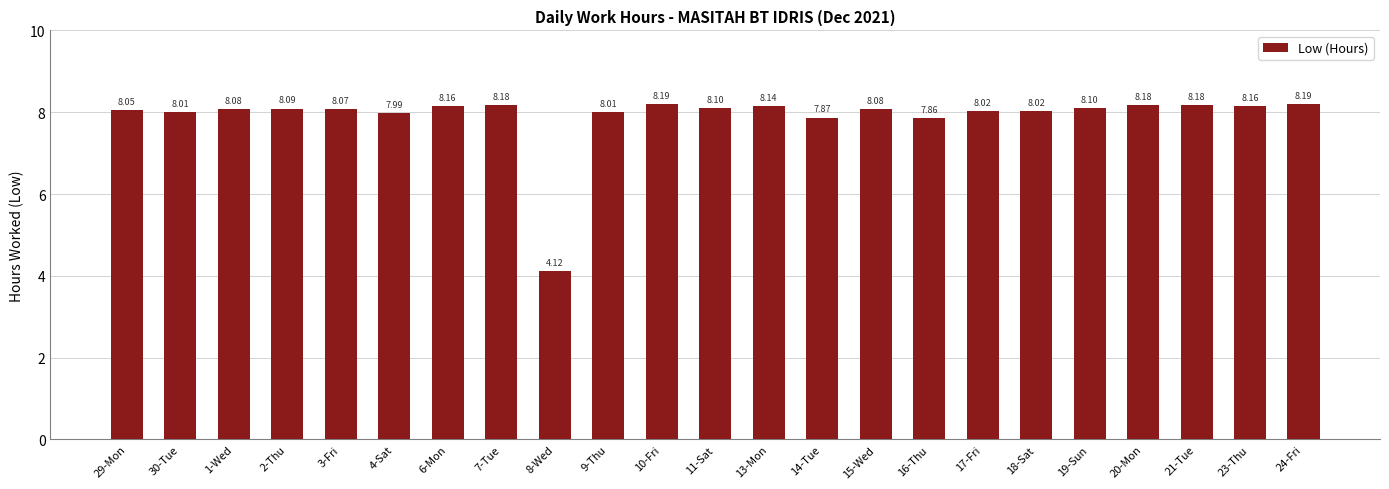

Is it true that the value at 24-Fri is 11.4?

False